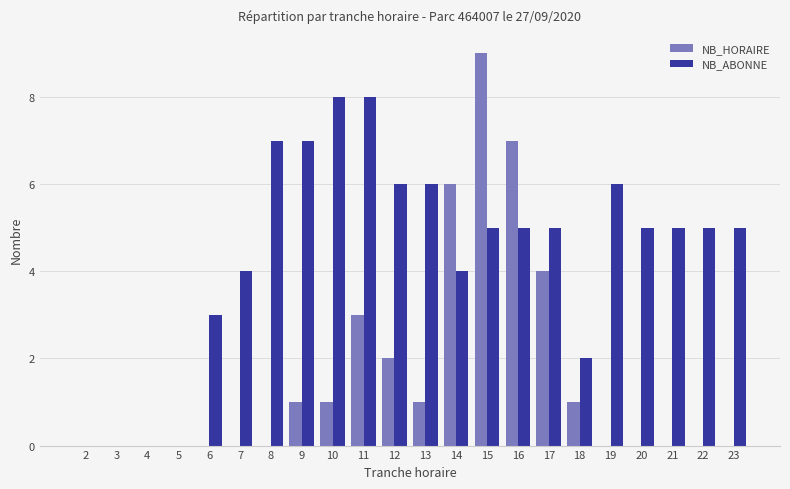

At which category is the sum across all series the highest?

15